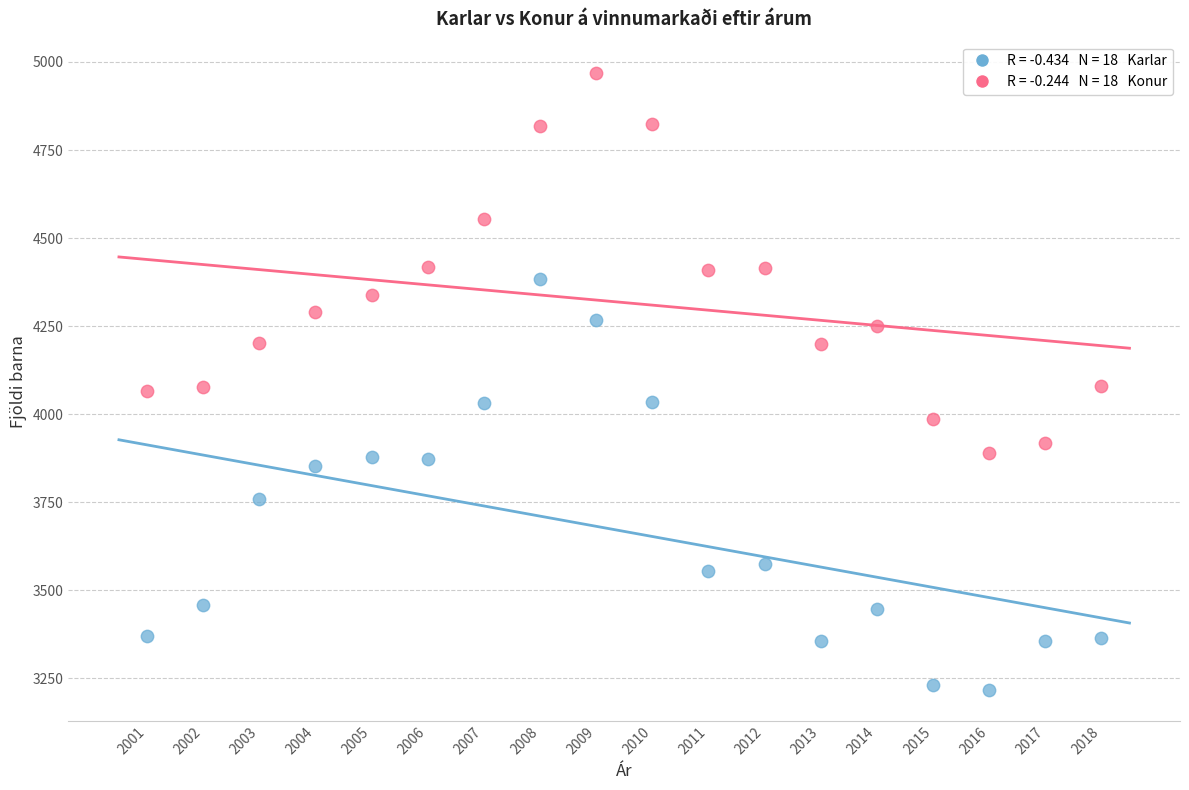

Across all data points, what is the range of X values (max minus min)?

17